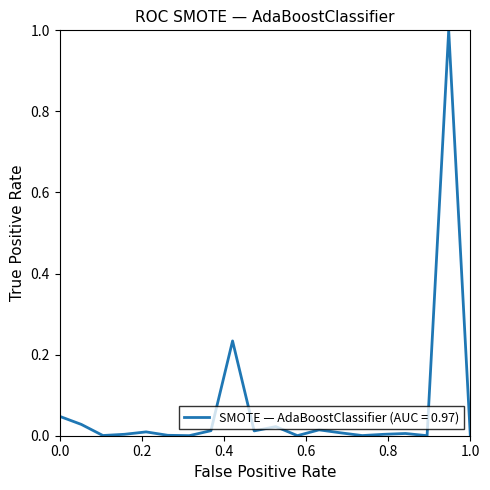

What is the difference between the maximum and minimum values?

1.0